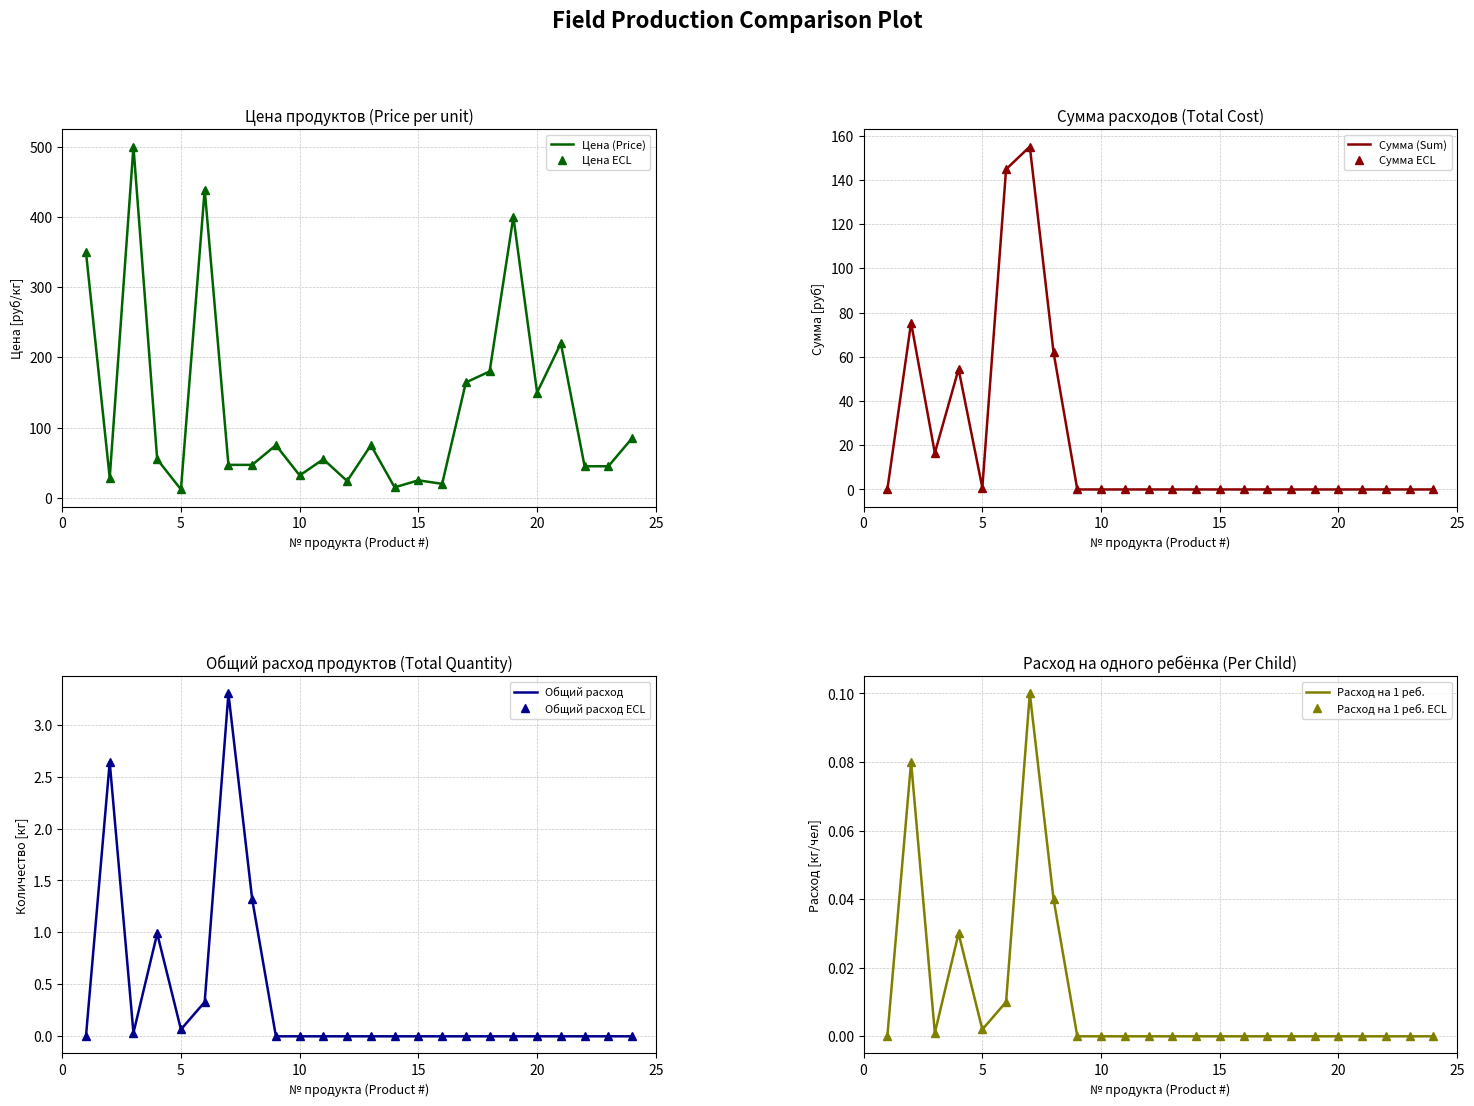

What is the difference between the maximum and minimum values in the Общий расход (Total qty) series?

3.3